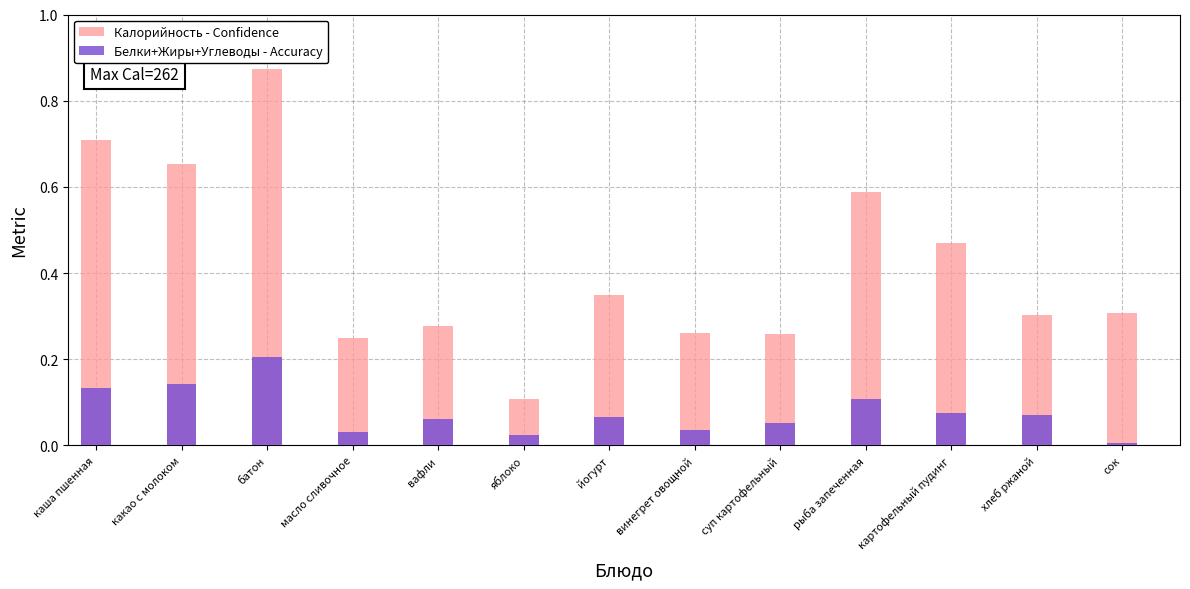

The Белки+Жиры+Углеводы - Accuracy series shows 0.1 at суп картофельный. True or false?

False